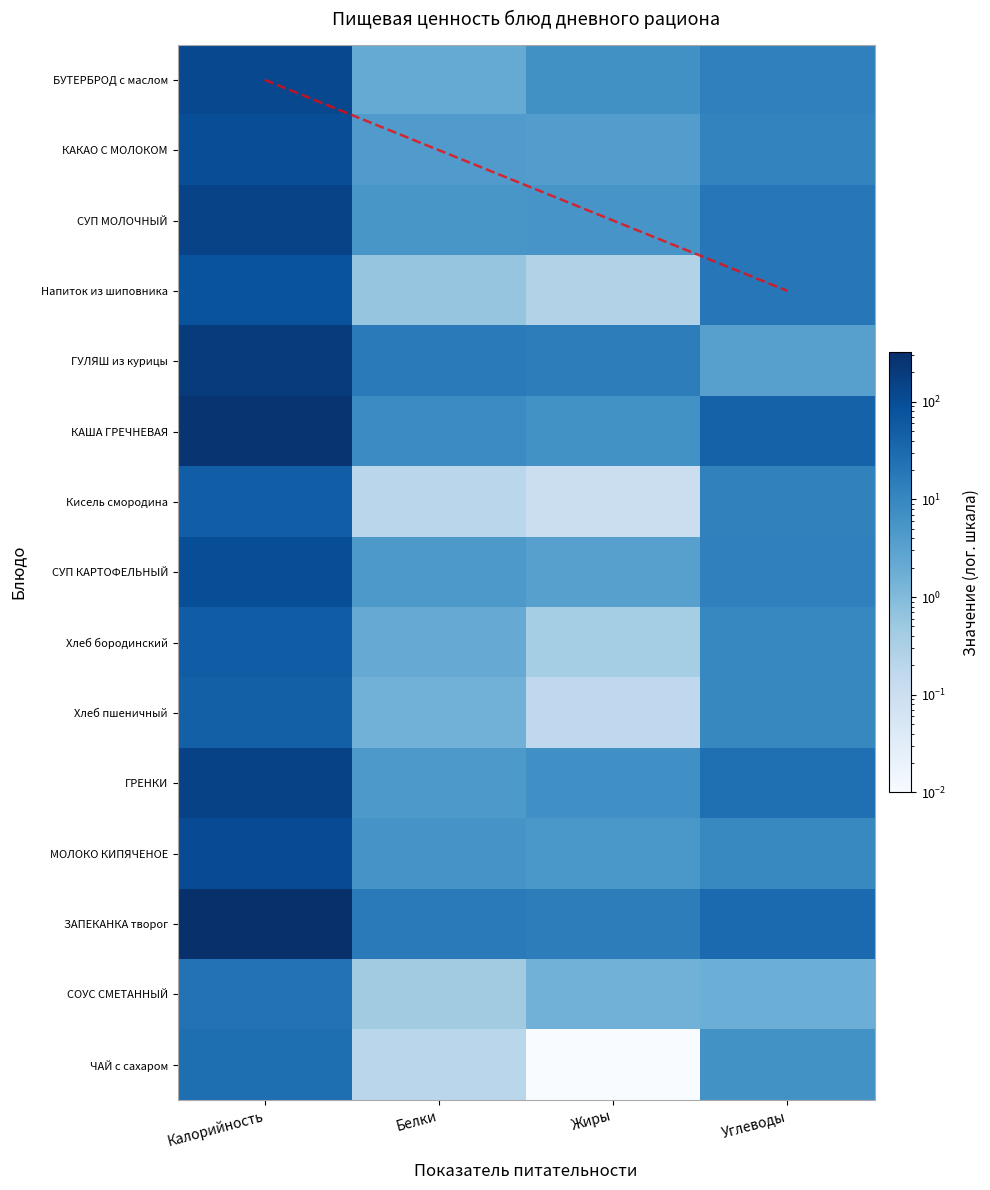

What is the difference between the maximum and minimum values in the БУТЕРБРОД с маслом series?

116.9